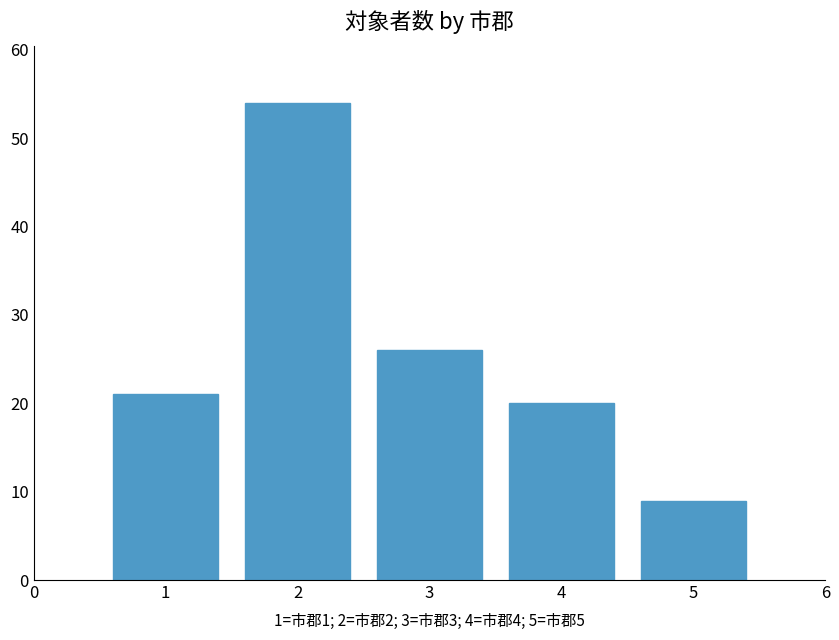

At which label is the value closest to 31?

3